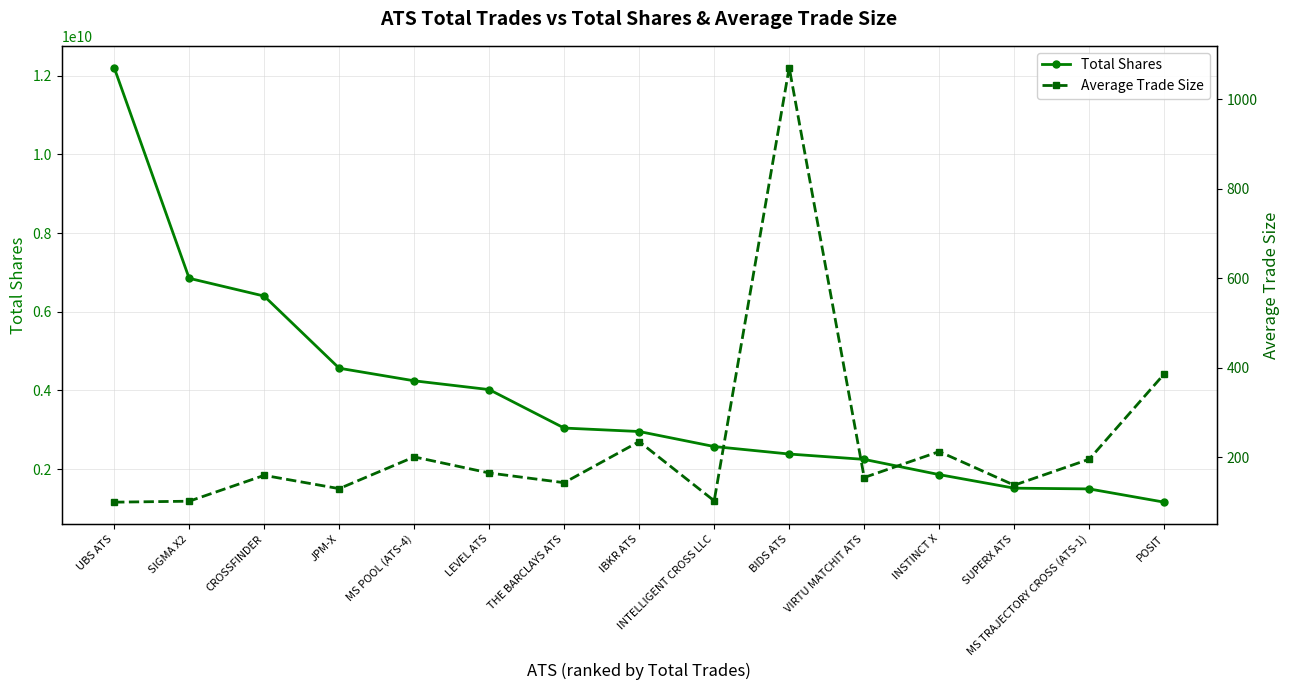

True or false: Total Shares has a value of 1238645917.1 at IBKR ATS.

False